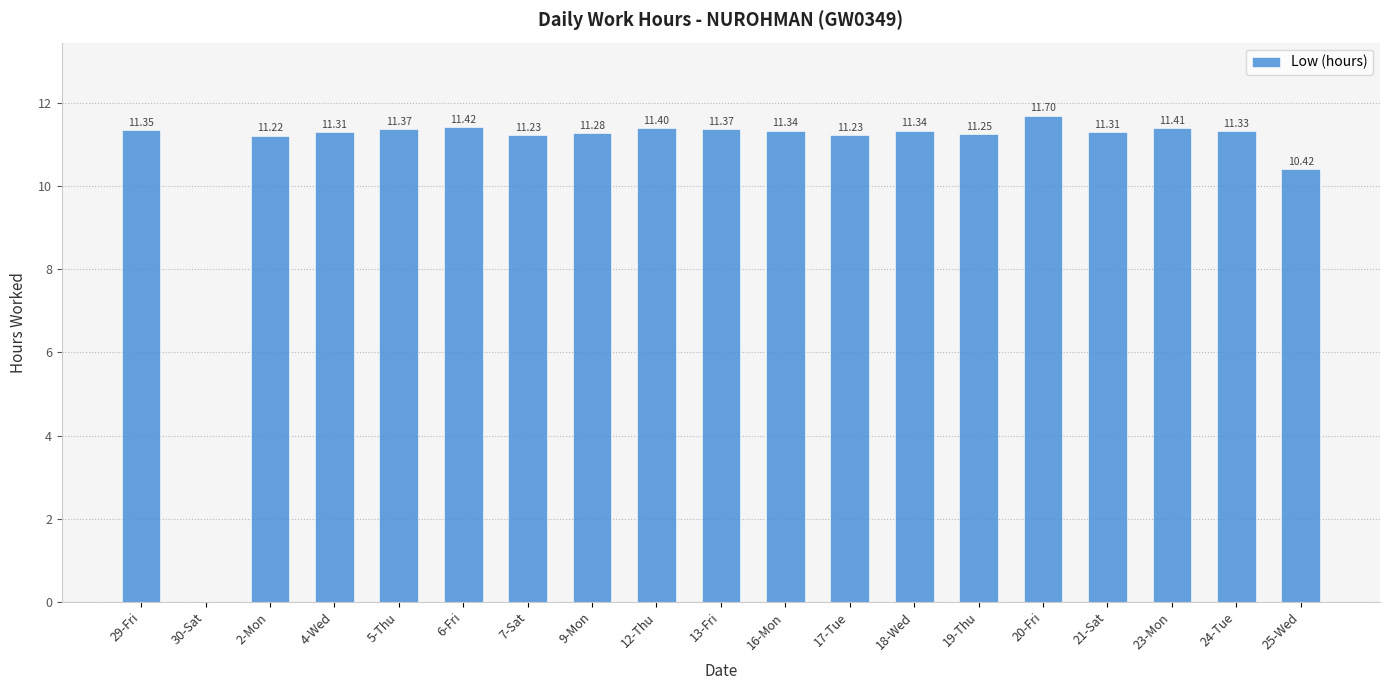

What is the sum of the values at 4-Wed and 29-Fri?

22.7